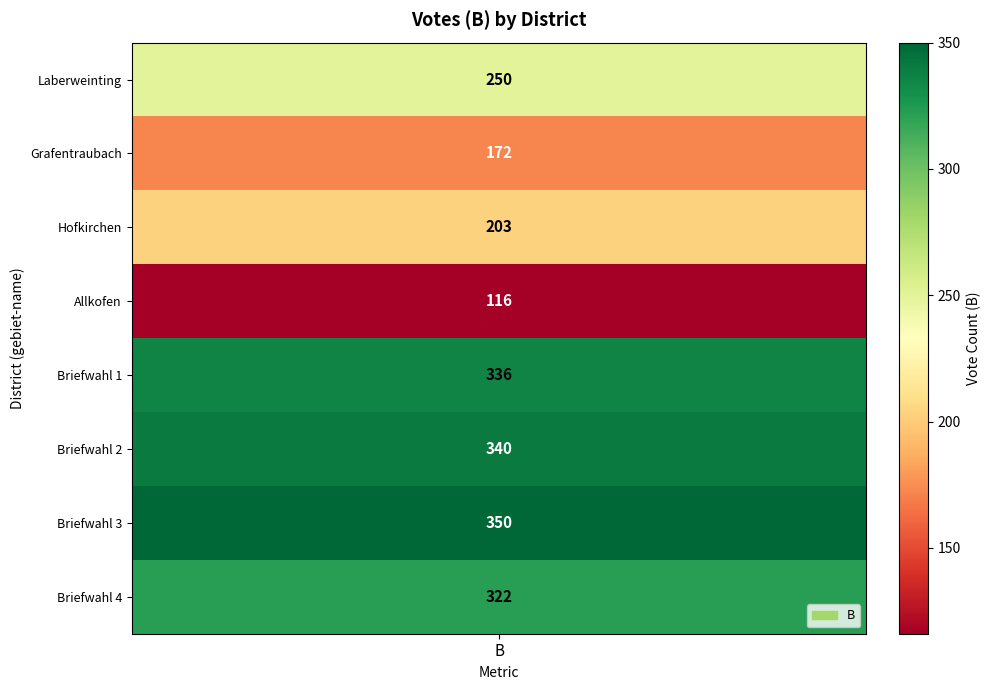

The value at Laberweinting is 250. True or false?

True